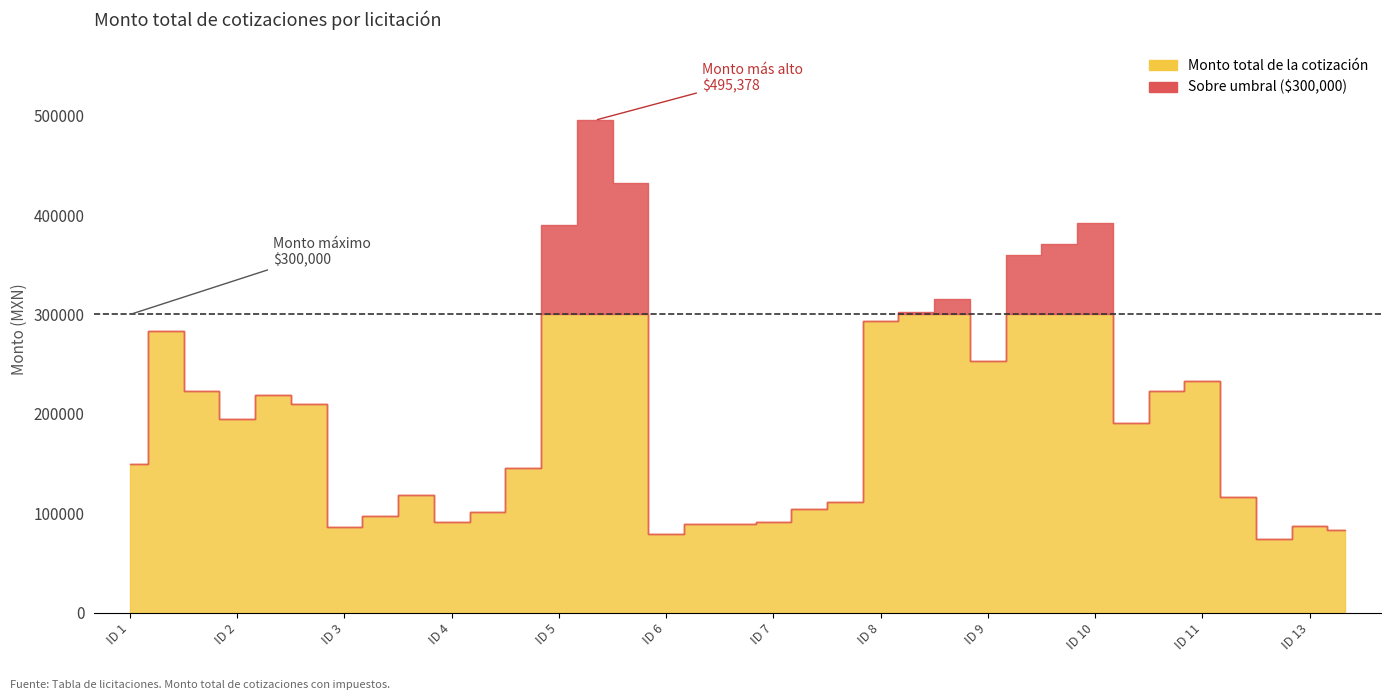

What is the sum of the values at 1 and 10?

593201.2